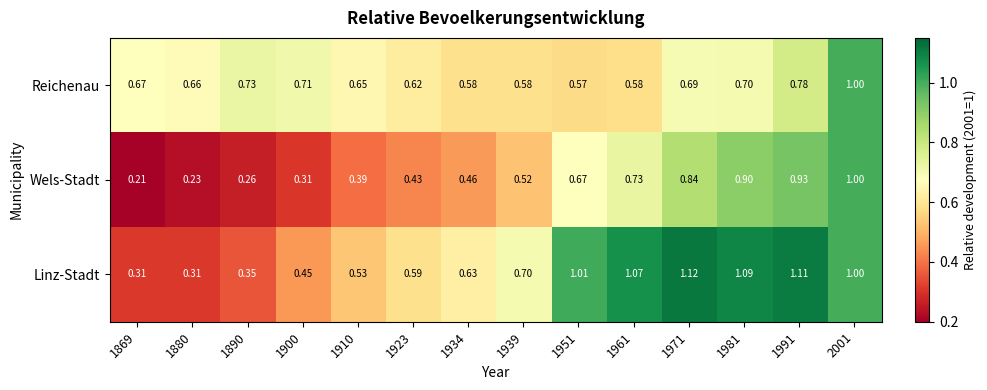

At how many categories does at least one series exceed 0?

14